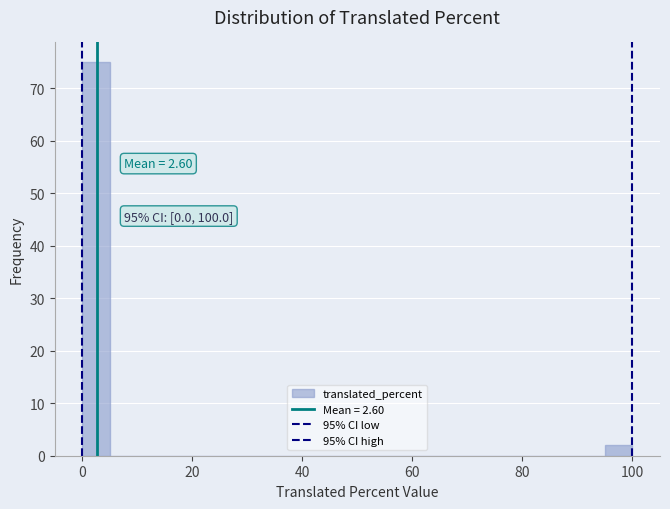

Read against the x-axis, roughly where is the centre of the tallest bar?

2